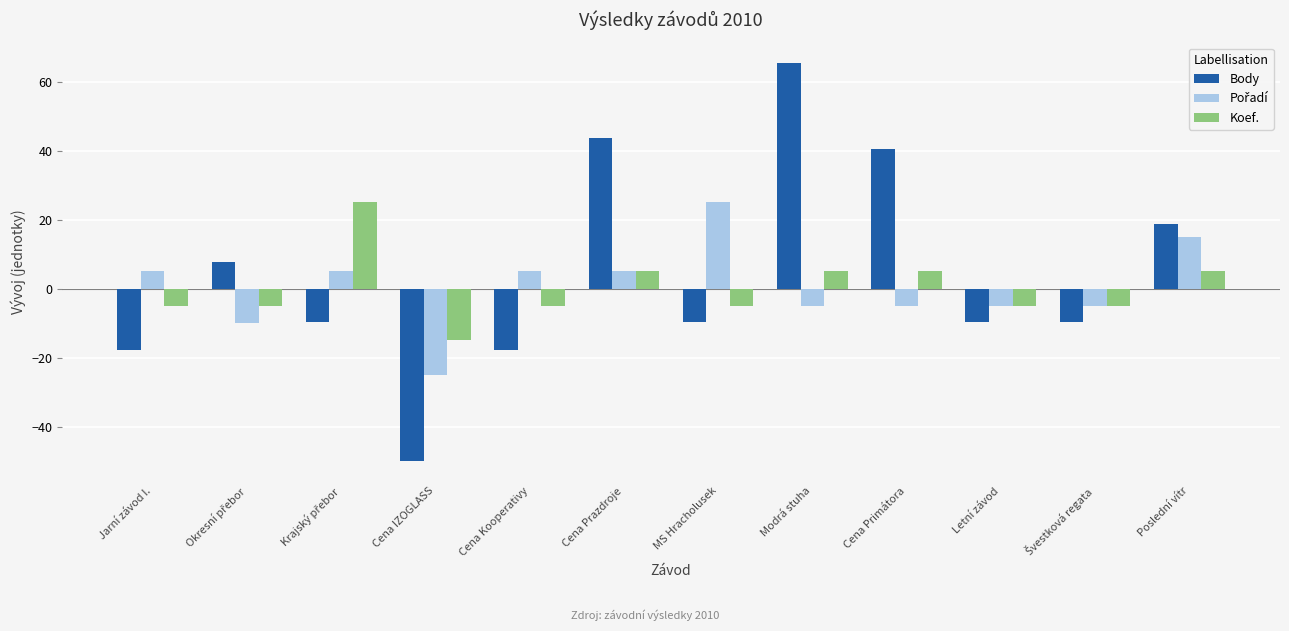

Which series has the widest spread of values?

Body